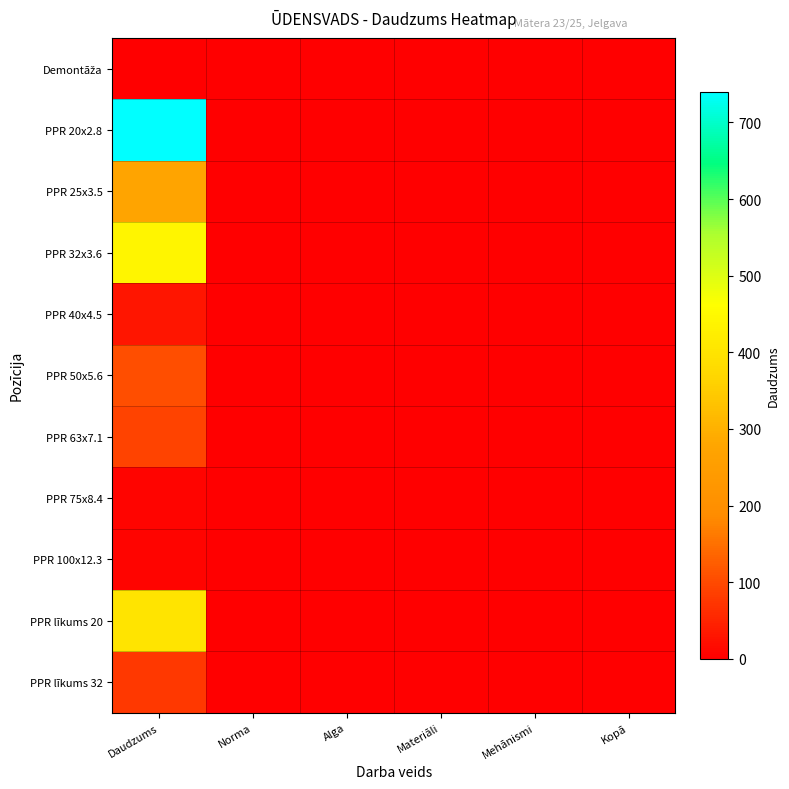

Between Kopā and Daudzums, which is larger?

Daudzums